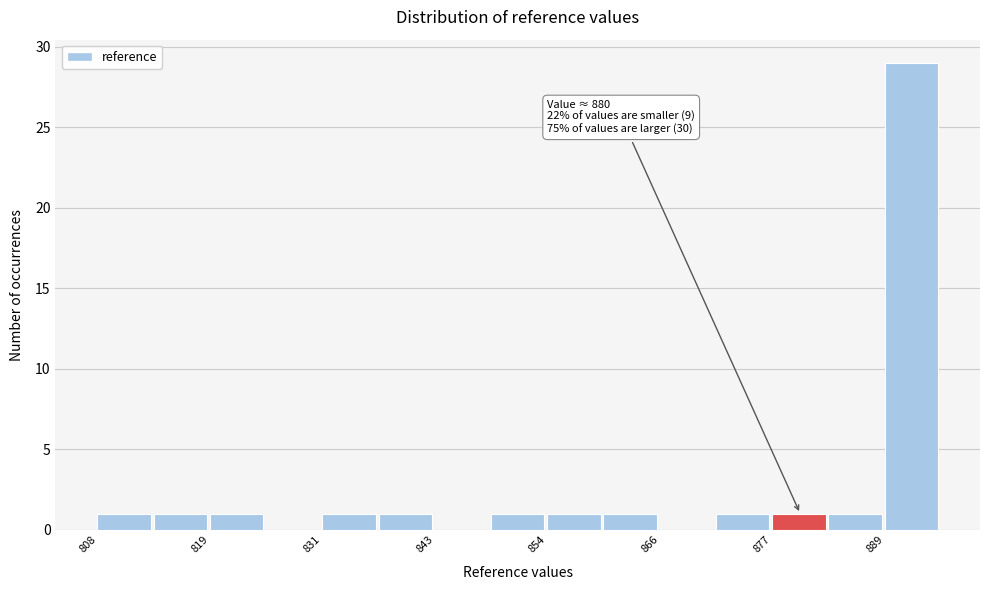

Read against the x-axis, roughly where is the centre of the tallest bar?

892